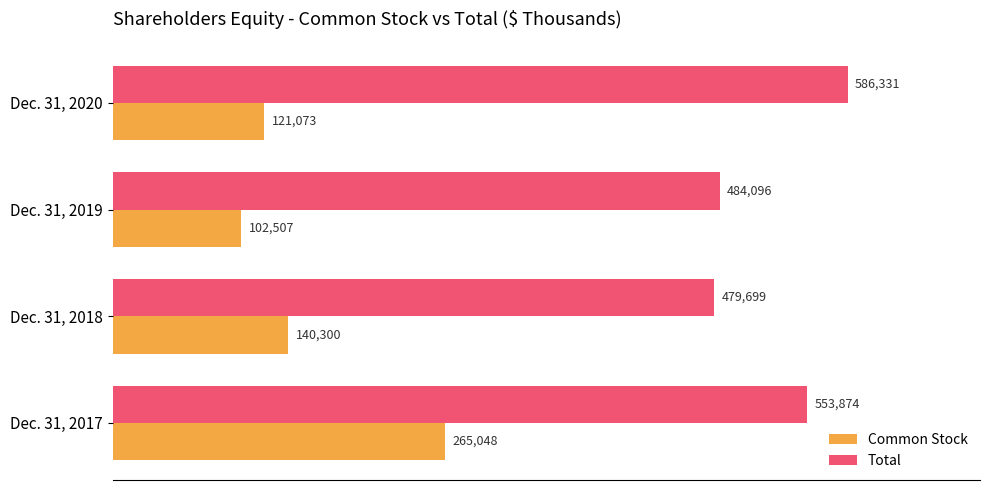

What is the maximum value for Total?

586331